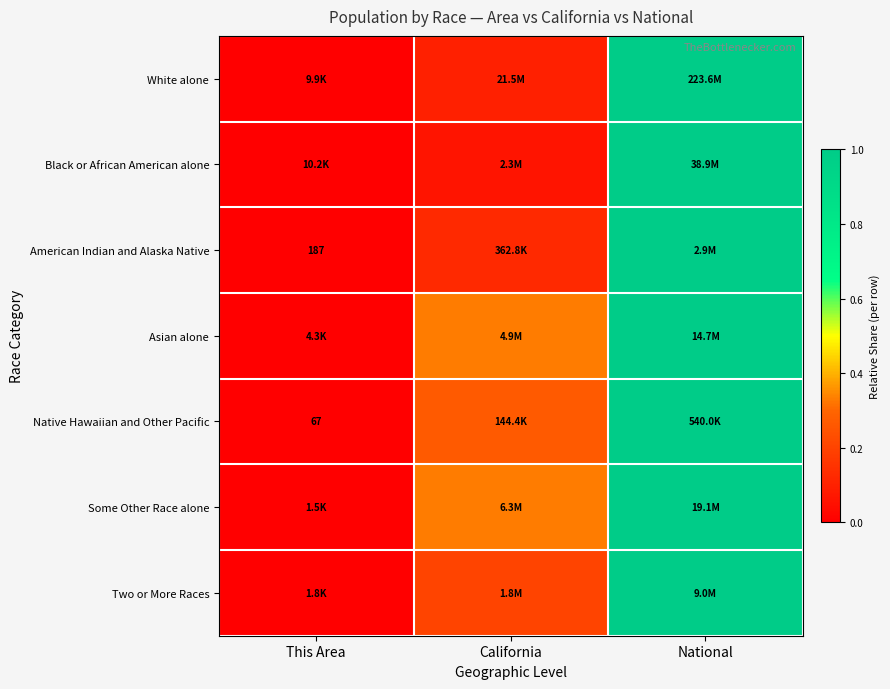

At which category is the sum across all series the highest?

National